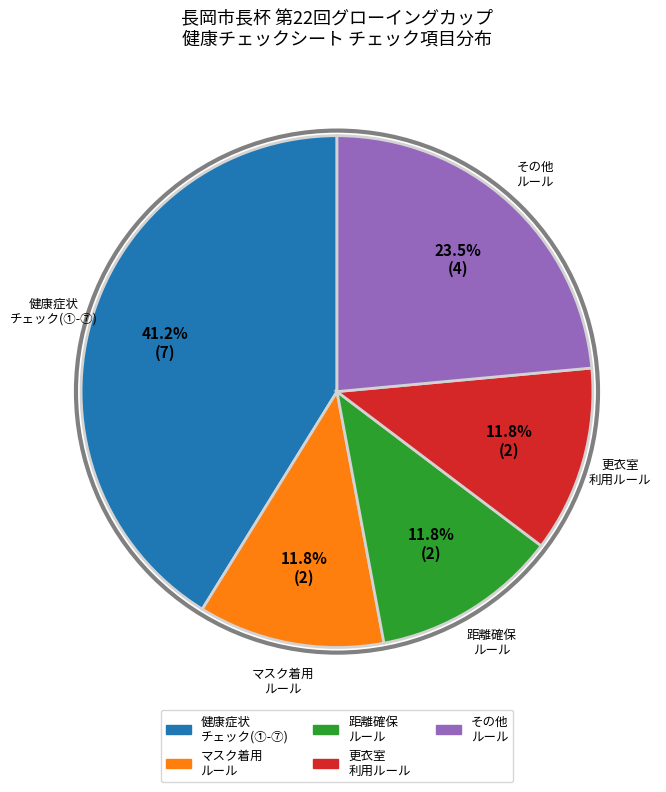

Does any single category account for the majority?

No